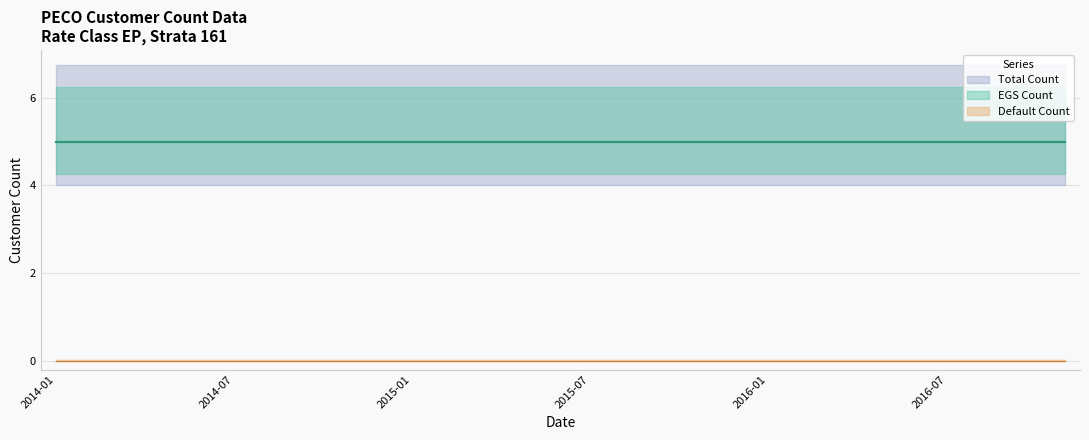

How many lines are shown in the chart?

3